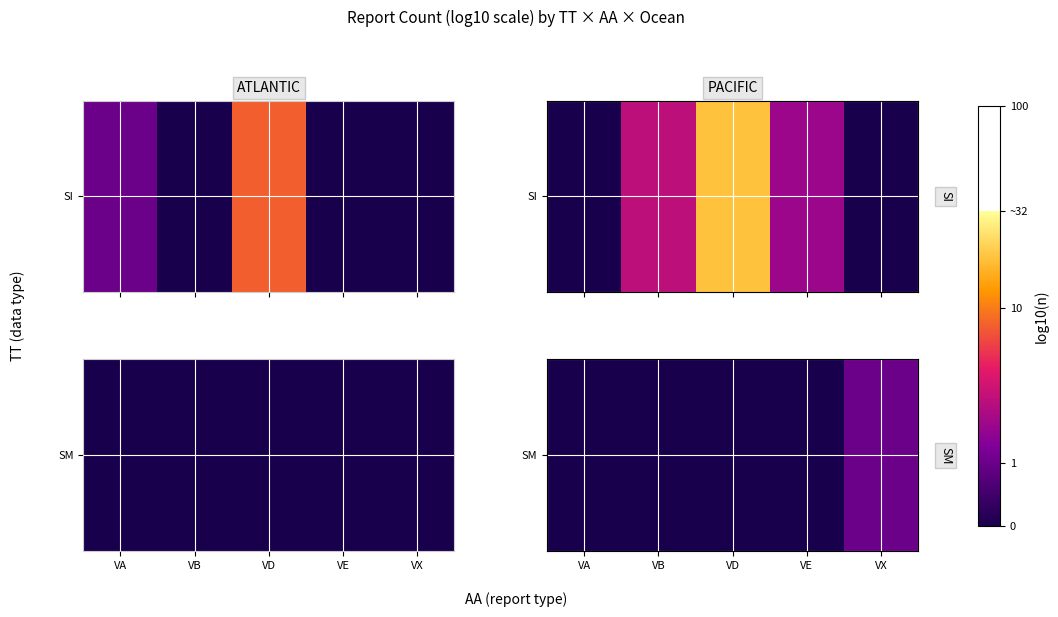

Which has a higher value, VA or VB?

VA